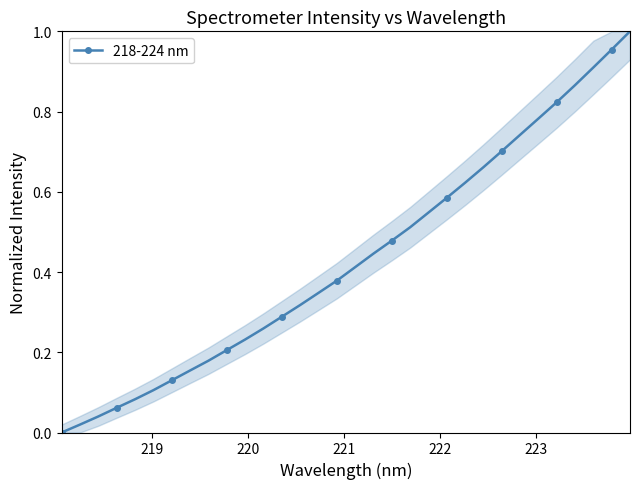

What is the sum of all values?

13.8